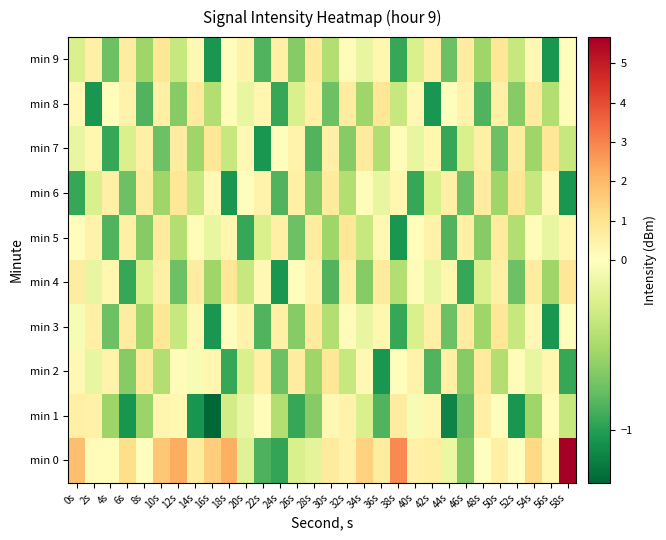

Reading left to right, extract all data points from this chart.

min 0: 0s=1.9	2s=0.1	4s=0.1	6s=1.1	8s=0.0	10s=1.7	12s=2.3	14s=0.7	16s=1.5	18s=2.2	20s=-0.2	22s=-0.9	24s=-1.0	26s=-0.3	28s=-0.2	30s=0.7	32s=0.4	34s=1.4	36s=0.7	38s=2.9	40s=0.5	42s=0.6	44s=-0.1	46s=-0.7	48s=-0.0	50s=0.6	52s=0.0	54s=1.3	56s=0.4	58s=5.7
min 1: 0s=0.5	2s=0.5	4s=-0.6	6s=-1.1	8s=-0.6	10s=0.4	12s=0.3	14s=-1.1	16s=-1.3	18s=-0.3	20s=-0.2	22s=0.1	24s=-0.5	26s=-1.0	28s=-0.7	30s=0.2	32s=0.4	34s=-0.3	36s=-0.9	38s=0.6	40s=-0.1	42s=0.3	44s=-1.2	46s=-0.8	48s=0.5	50s=0.0	52s=-1.1	54s=-0.6	56s=0.1	58s=-0.4
min 2: 0s=0.2	2s=-0.2	4s=0.4	6s=-0.7	8s=0.7	10s=-0.5	12s=0.1	14s=-0.1	16s=0.3	18s=-1.0	20s=-0.3	22s=0.5	24s=-0.8	26s=0.6	28s=-0.6	30s=0.8	32s=-0.4	34s=0.2	36s=-1.1	38s=0.0	40s=0.4	42s=-0.9	44s=0.5	46s=-0.7	48s=0.7	50s=-0.5	52s=0.1	54s=-0.2	56s=0.3	58s=-1.0
min 3: 0s=-0.1	2s=0.5	4s=-0.8	6s=0.6	8s=-0.6	10s=0.8	12s=-0.4	14s=0.2	16s=-1.1	18s=0.0	20s=0.4	22s=-0.9	24s=0.5	26s=-0.7	28s=0.7	30s=-0.5	32s=0.1	34s=-0.2	36s=0.3	38s=-1.0	40s=-0.3	42s=0.5	44s=-0.8	46s=0.6	48s=-0.6	50s=0.8	52s=-0.4	54s=0.2	56s=-1.1	58s=0.0
min 4: 0s=0.6	2s=-0.2	4s=0.3	6s=-1.0	8s=-0.3	10s=0.5	12s=-0.8	14s=0.6	16s=-0.6	18s=0.8	20s=-0.4	22s=0.2	24s=-1.1	26s=0.0	28s=0.4	30s=-0.9	32s=0.5	34s=-0.7	36s=0.7	38s=-0.5	40s=0.1	42s=-0.2	44s=0.3	46s=-1.0	48s=-0.3	50s=0.5	52s=-0.8	54s=0.6	56s=-0.6	58s=0.8
min 5: 0s=0.0	2s=0.4	4s=-0.9	6s=0.5	8s=-0.7	10s=0.7	12s=-0.5	14s=0.1	16s=-0.2	18s=0.3	20s=-1.0	22s=-0.3	24s=0.5	26s=-0.8	28s=0.6	30s=-0.6	32s=0.8	34s=-0.4	36s=0.2	38s=-1.1	40s=0.0	42s=0.4	44s=-0.9	46s=0.5	48s=-0.7	50s=0.7	52s=-0.5	54s=0.1	56s=-0.2	58s=0.3
min 6: 0s=-1.0	2s=-0.3	4s=0.5	6s=-0.8	8s=0.6	10s=-0.6	12s=0.8	14s=-0.4	16s=0.2	18s=-1.1	20s=0.0	22s=0.4	24s=-0.9	26s=0.5	28s=-0.7	30s=0.7	32s=-0.5	34s=0.1	36s=-0.2	38s=0.3	40s=-1.0	42s=-0.3	44s=0.5	46s=-0.8	48s=0.6	50s=-0.6	52s=0.8	54s=-0.4	56s=0.2	58s=-1.1
min 7: 0s=-0.2	2s=0.3	4s=-1.0	6s=-0.3	8s=0.5	10s=-0.8	12s=0.6	14s=-0.6	16s=0.8	18s=-0.4	20s=0.2	22s=-1.1	24s=0.0	26s=0.4	28s=-0.9	30s=0.5	32s=-0.7	34s=0.7	36s=-0.5	38s=0.1	40s=-0.2	42s=0.3	44s=-1.0	46s=-0.3	48s=0.5	50s=-0.8	52s=0.6	54s=-0.6	56s=0.8	58s=-0.4
min 8: 0s=0.2	2s=-1.1	4s=0.0	6s=0.4	8s=-0.9	10s=0.5	12s=-0.7	14s=0.7	16s=-0.5	18s=0.1	20s=-0.2	22s=0.3	24s=-1.0	26s=-0.3	28s=0.5	30s=-0.8	32s=0.6	34s=-0.6	36s=0.8	38s=-0.4	40s=0.2	42s=-1.1	44s=0.0	46s=0.4	48s=-0.9	50s=0.5	52s=-0.7	54s=0.7	56s=-0.5	58s=0.1
min 9: 0s=-0.3	2s=0.5	4s=-0.8	6s=0.6	8s=-0.6	10s=0.8	12s=-0.4	14s=0.2	16s=-1.1	18s=0.0	20s=0.4	22s=-0.9	24s=0.5	26s=-0.7	28s=0.7	30s=-0.5	32s=0.1	34s=-0.2	36s=0.3	38s=-1.0	40s=-0.3	42s=0.5	44s=-0.8	46s=0.6	48s=-0.6	50s=0.8	52s=-0.4	54s=0.2	56s=-1.1	58s=0.0